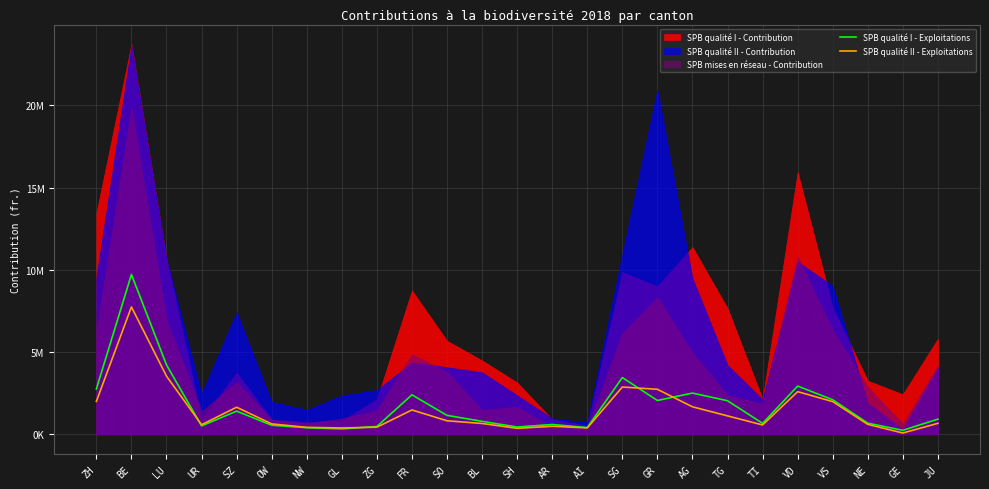

What is the label of the 7th point from the right?

TG